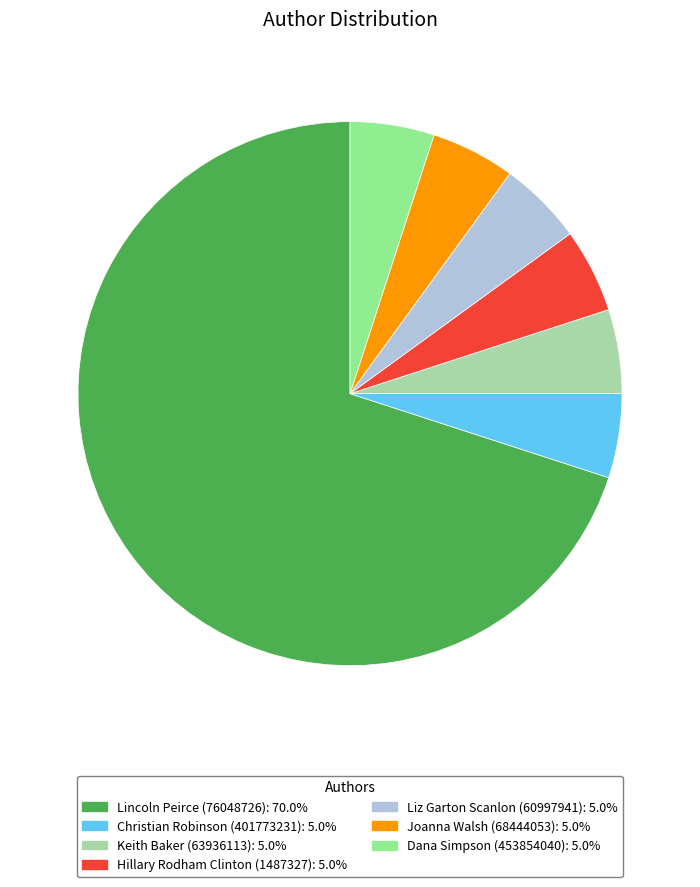

Does Joanna Walsh (68444053): 5.0% represent more than half of the total?

No